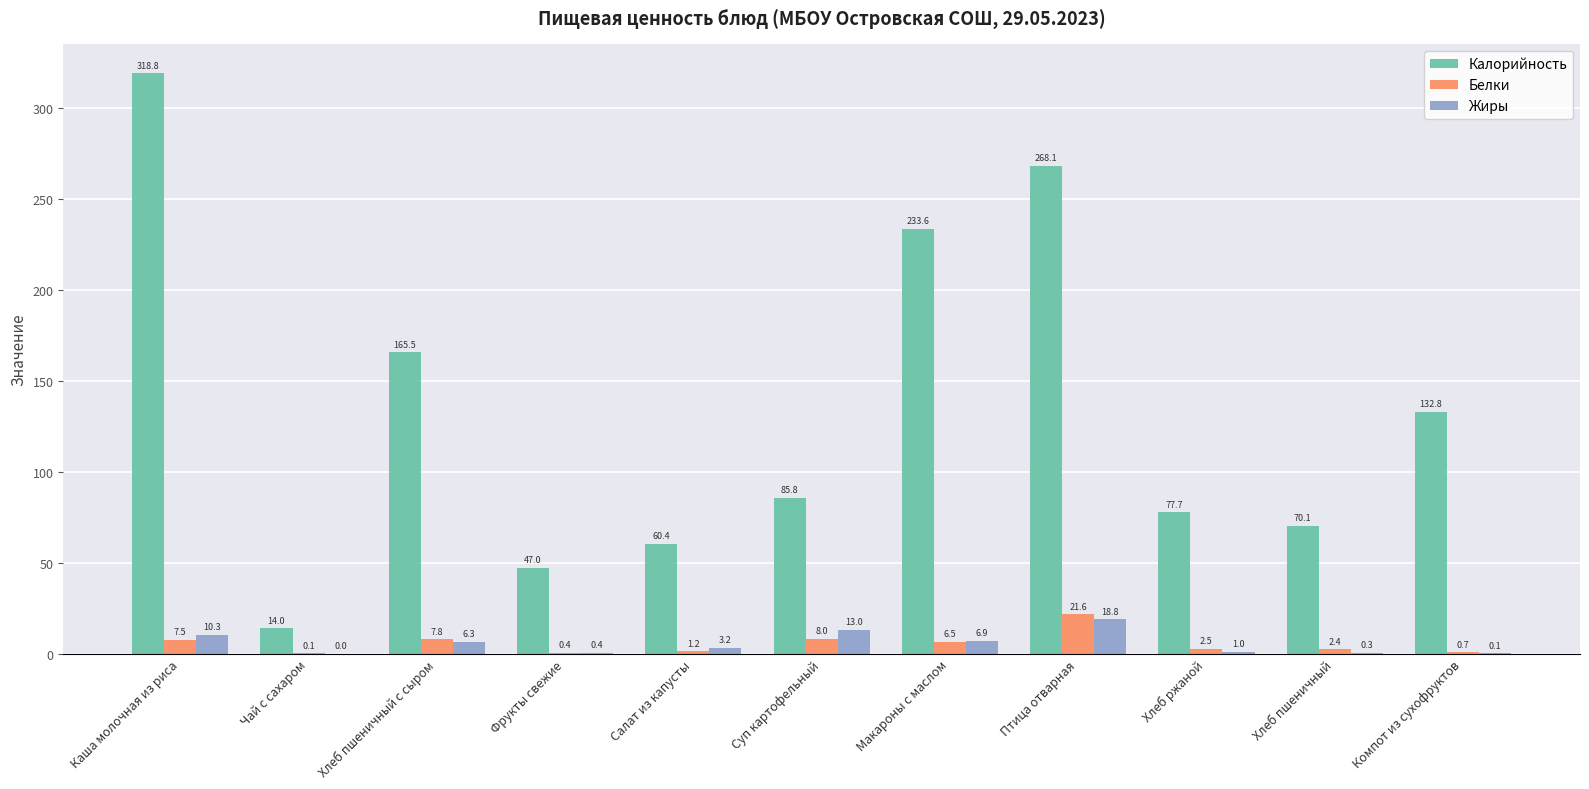

Which series has the widest spread of values?

Калорийность